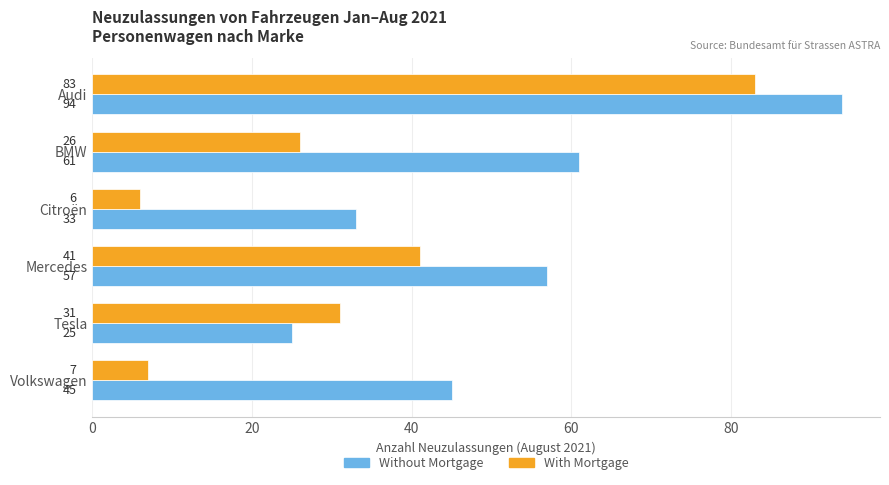

List the series in order of their peak value, highest first.

Without Mortgage, With Mortgage